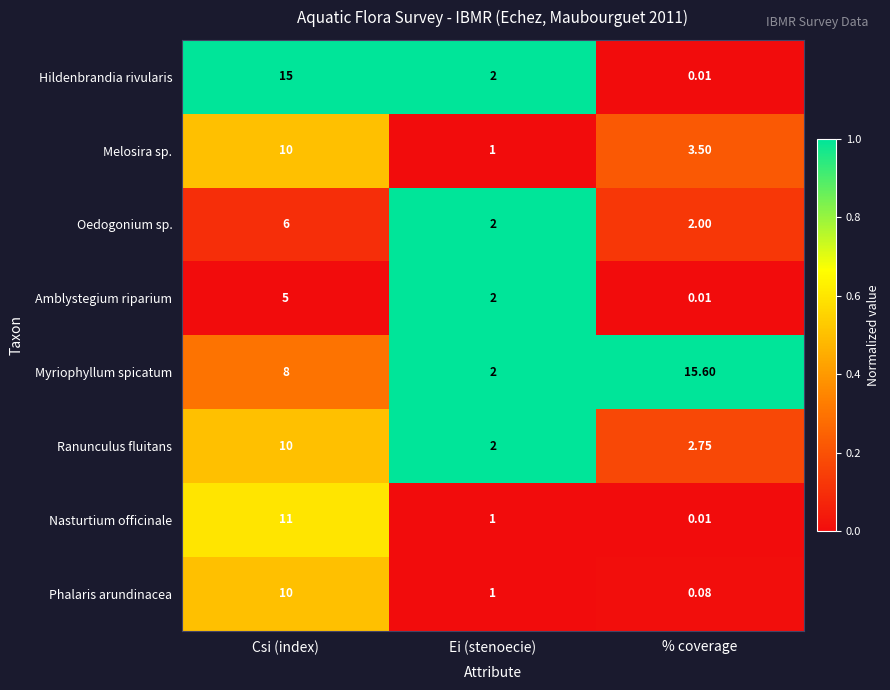

At which category does the chart reach its minimum across all series?

% coverage